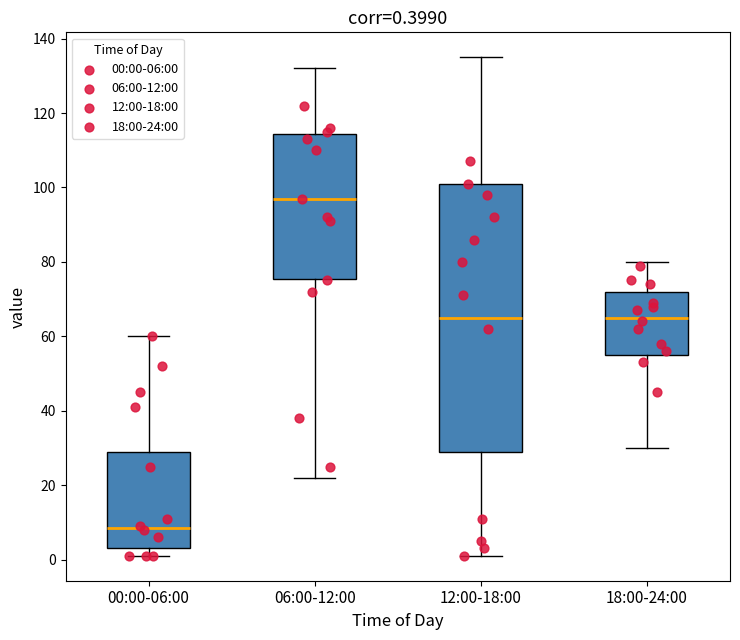

Which box is the tallest, from its lower edge to its upper edge?

12:00-18:00